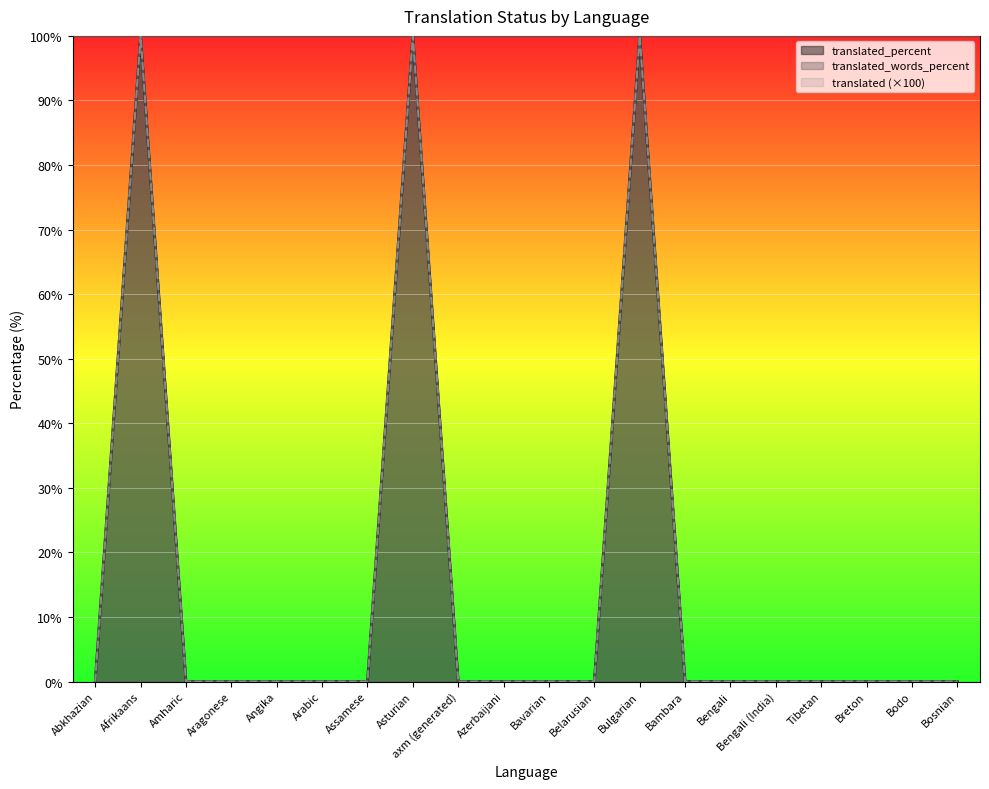

The value of translated_words_percent at Asturian is 100. True or false?

True